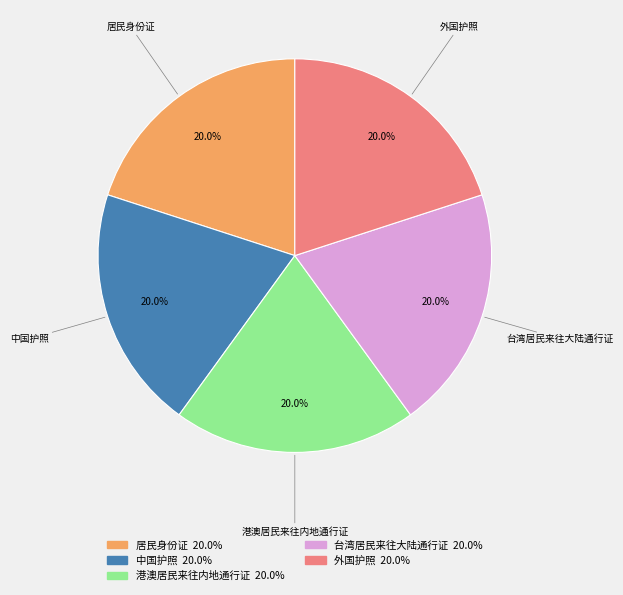

To the nearest percent, what is the average slice percentage?

20%